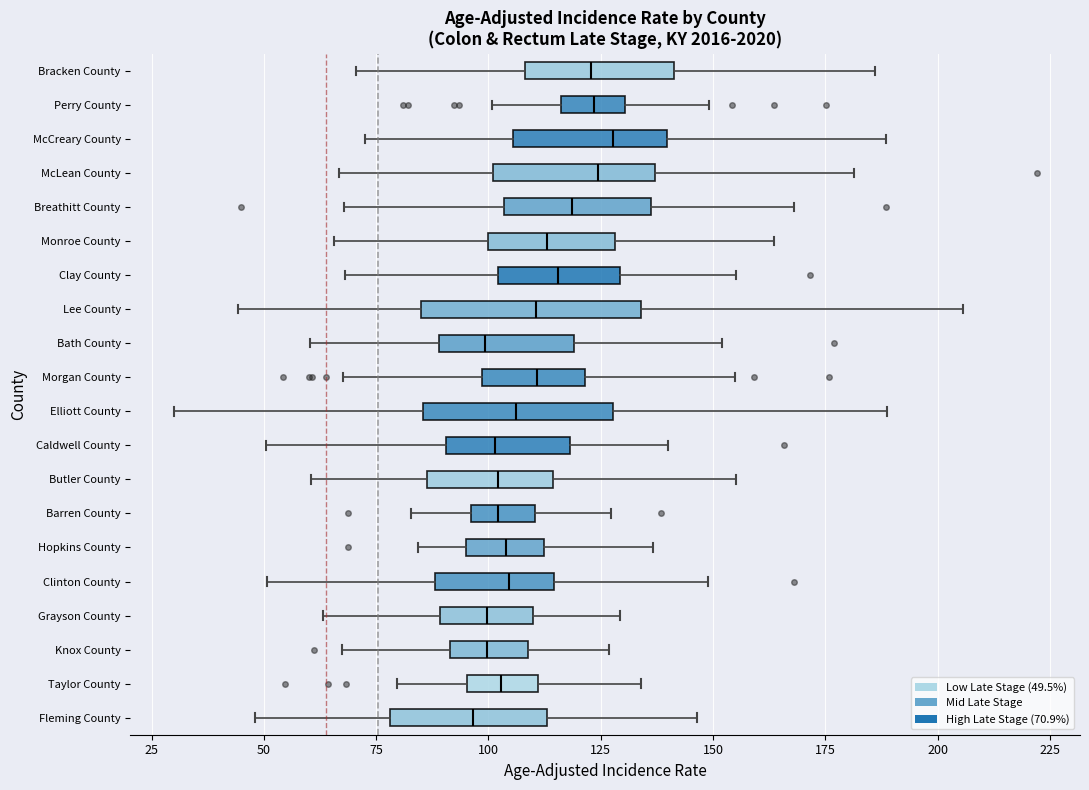

Where does the right whisker of the box for Grayson County end on the x-axis? The values are not printed on the chart, so give them approximately, as read against the axis.

130